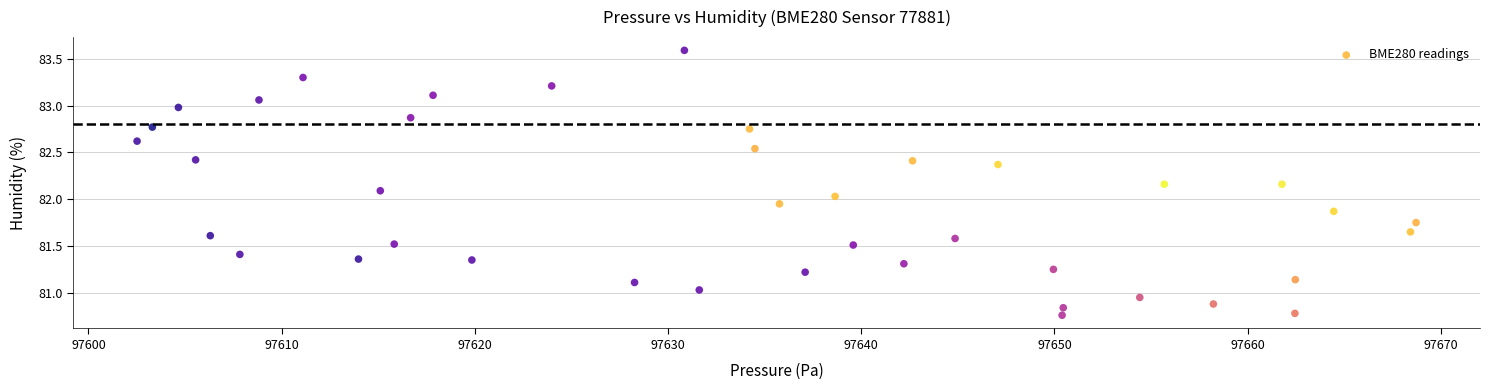

What is the range of Y values (max minus min)?

2.8